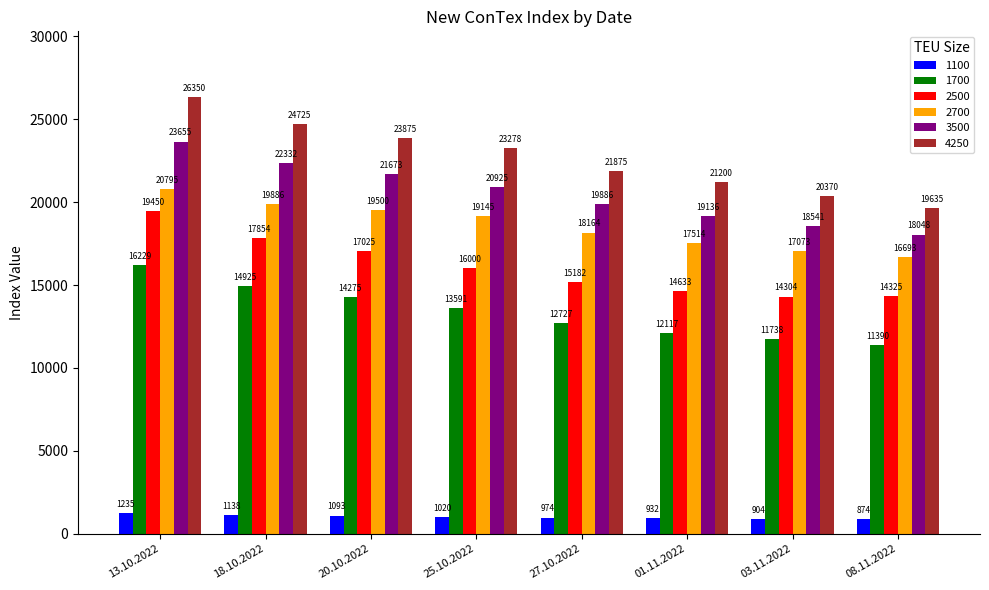

Which series changed the most between 25.10.2022 and 08.11.2022?

4250